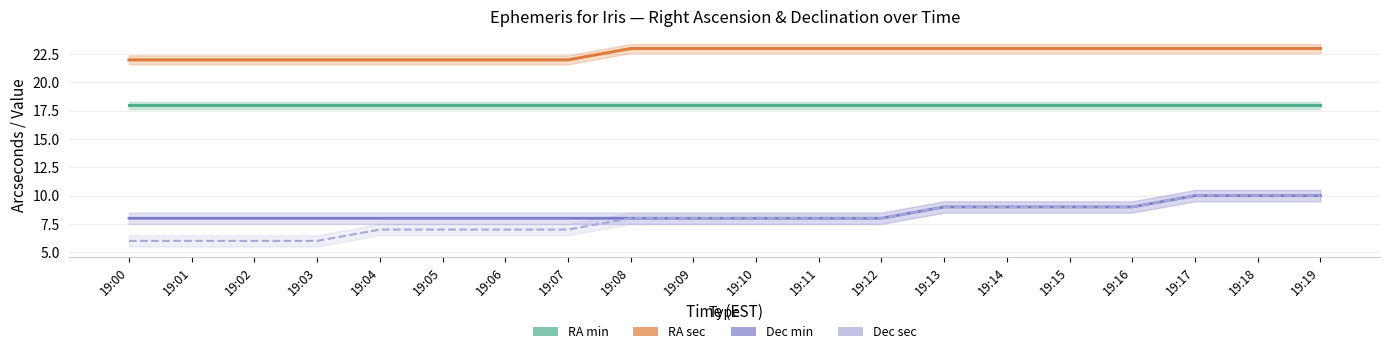

Which has a higher value, 19:16 or 19:11?

19:16